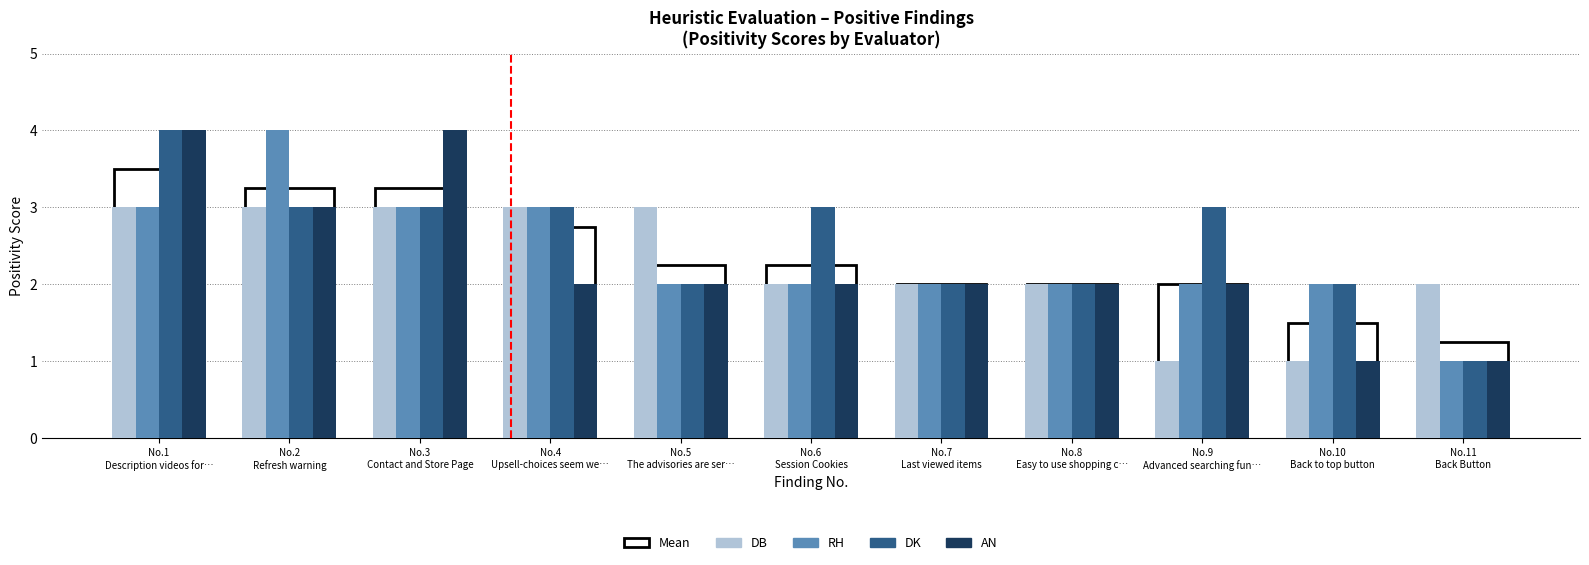

Does the chart contain stacked bars?

No